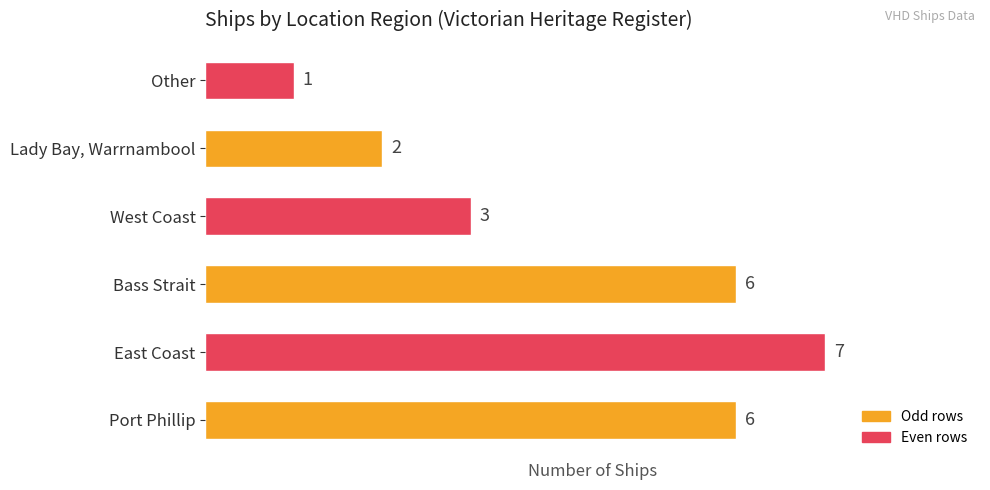

The chart shows a value of 7 at East Coast. True or false?

True